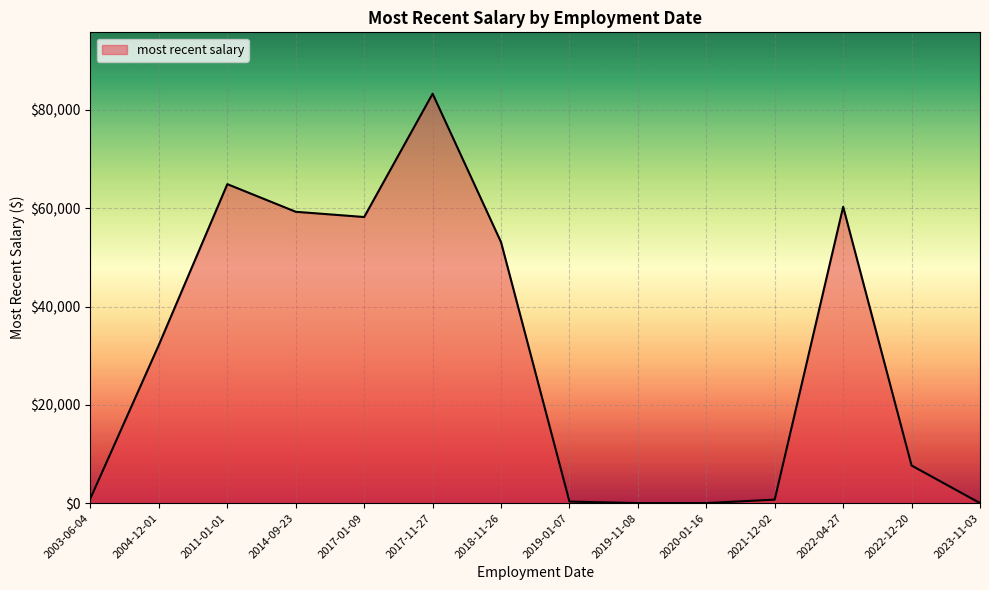

Which has a higher value, 2023-11-03 or 2017-01-09?

2017-01-09